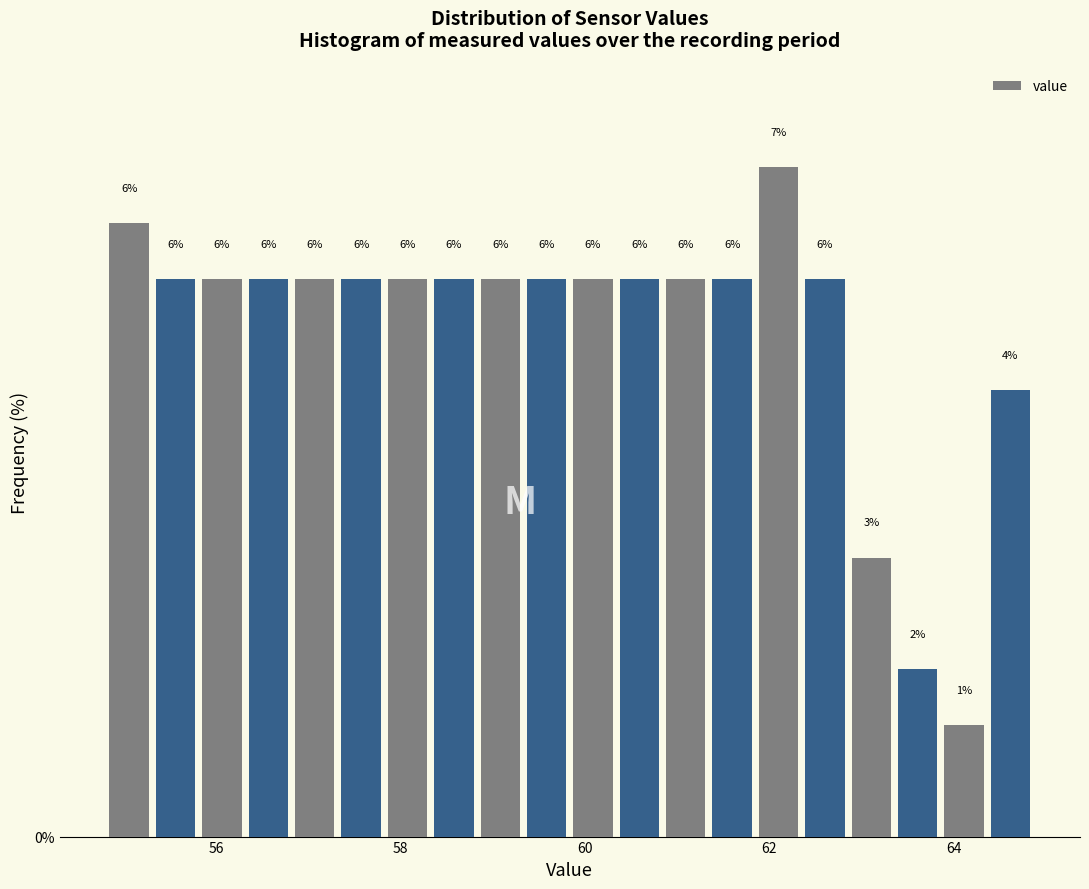

Around what value on the x-axis is the tallest bar? Give the approximate position of its centre, as read against the axis.

62.2